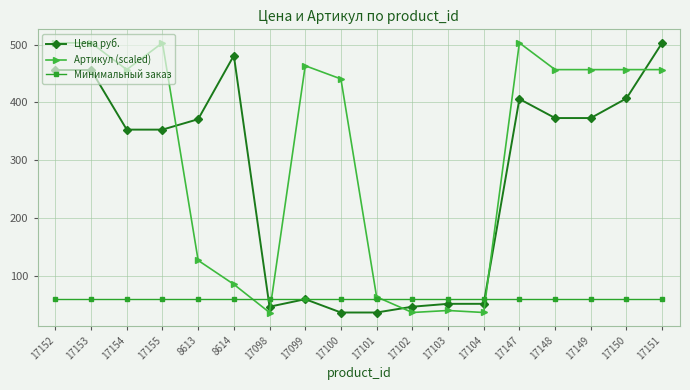

Between which two adjacent categories do Артикул (scaled) and Цена руб. first intersect?

17155 and 8613